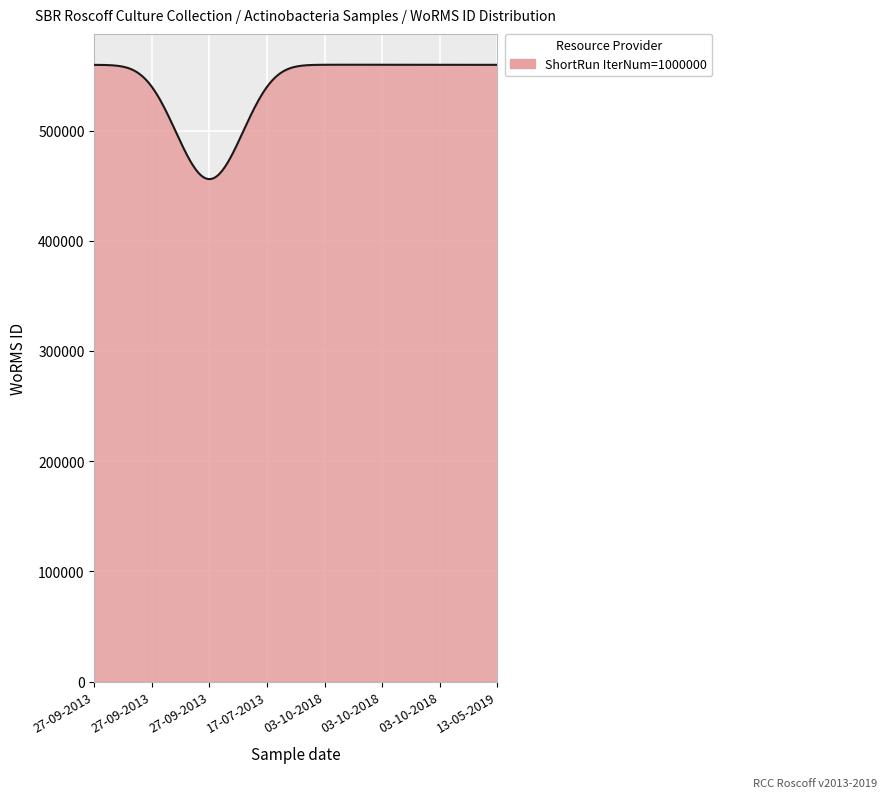

What is the minimum value shown in the chart?

455969.1